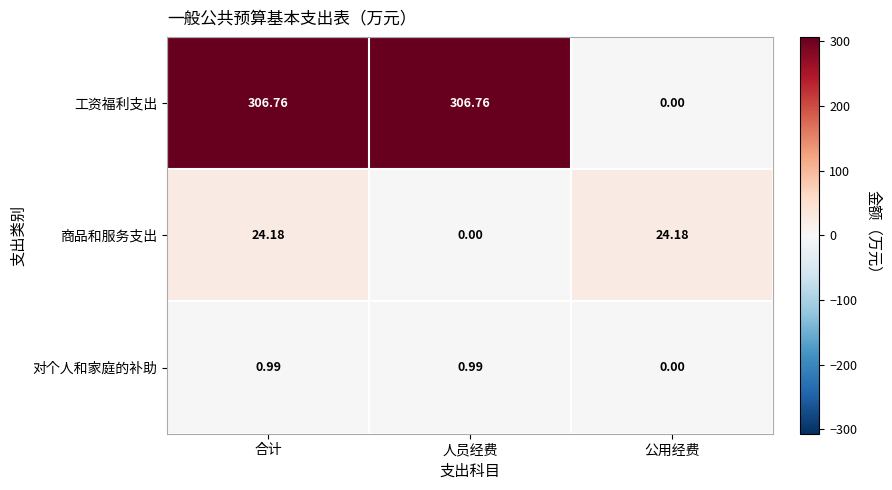

Which series has the largest total across all categories?

工资福利支出